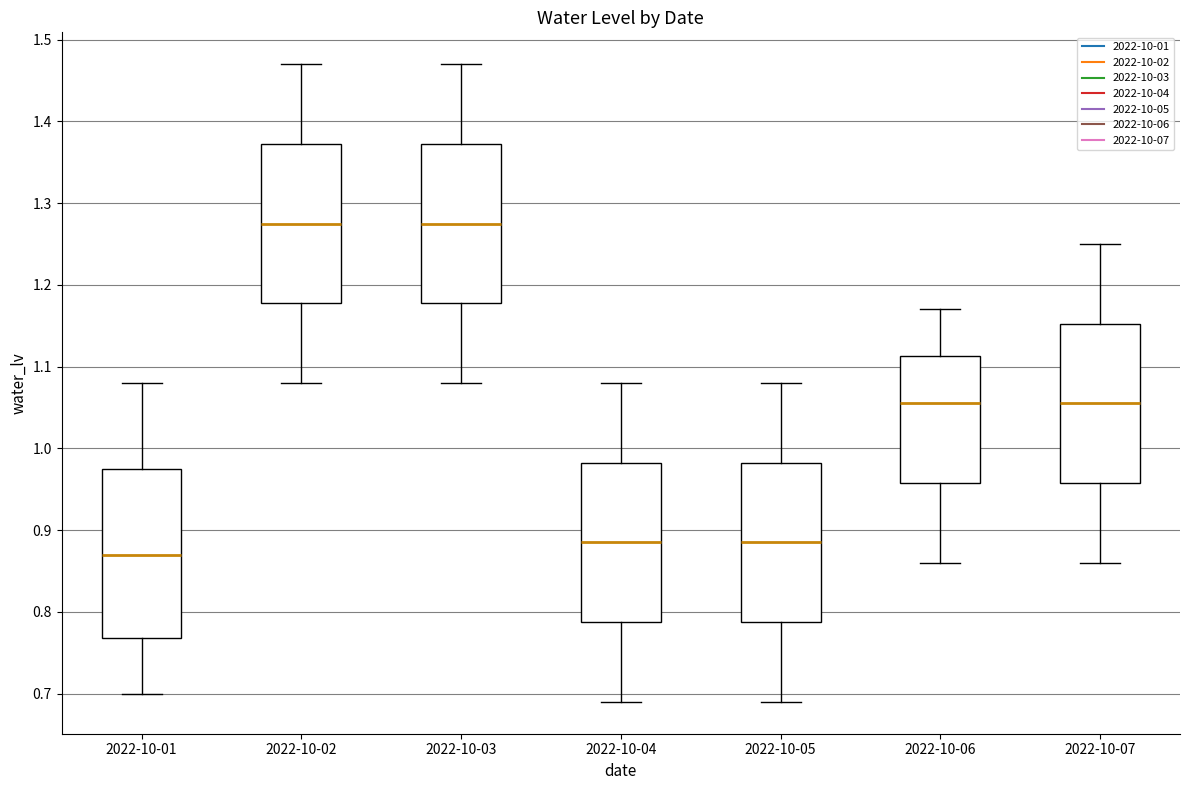

Which box has the lowest median line?

2022-10-01